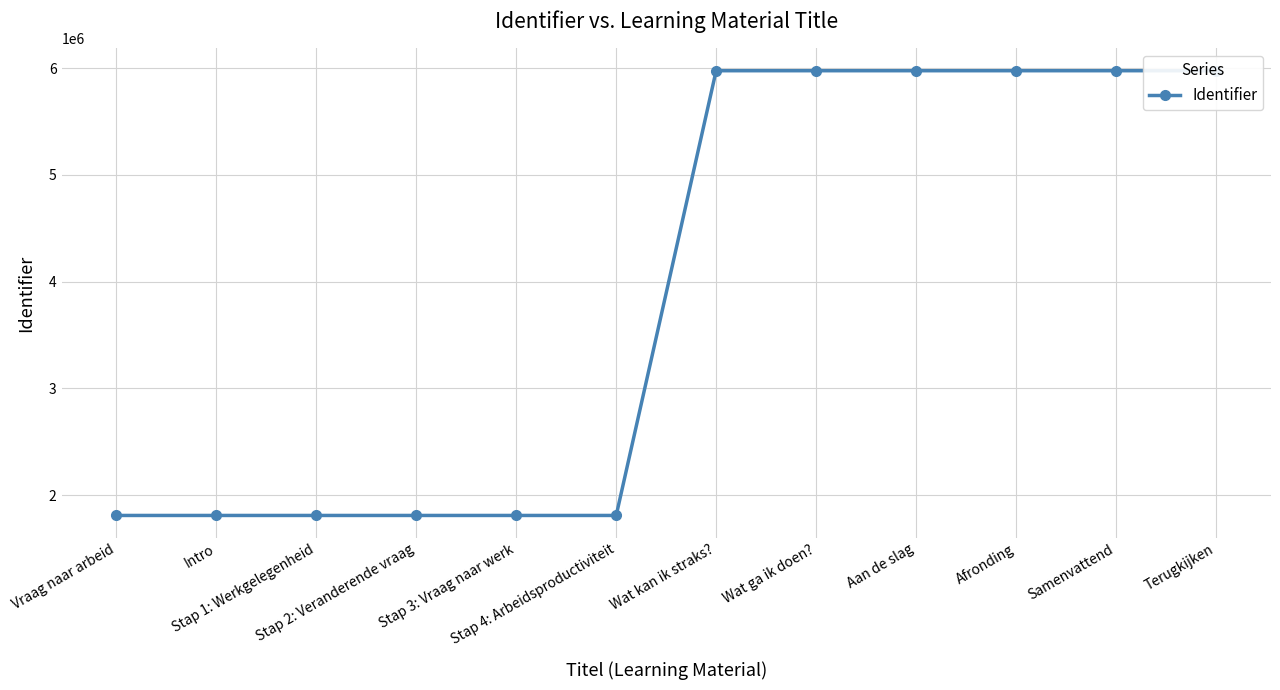

Reading right to left, what are all the values shown in this chart?

Terugkijken=5974715	Samenvattend=5974712	Afronding=5974711	Aan de slag=5974695	Wat ga ik doen?=5974694	Wat kan ik straks?=5974693	Stap 4: Arbeidsproductiviteit=1809775	Stap 3: Vraag naar werk=1809773	Stap 2: Veranderende vraag=1809771	Stap 1: Werkgelegenheid=1809765	Intro=1809758	Vraag naar arbeid=1809757